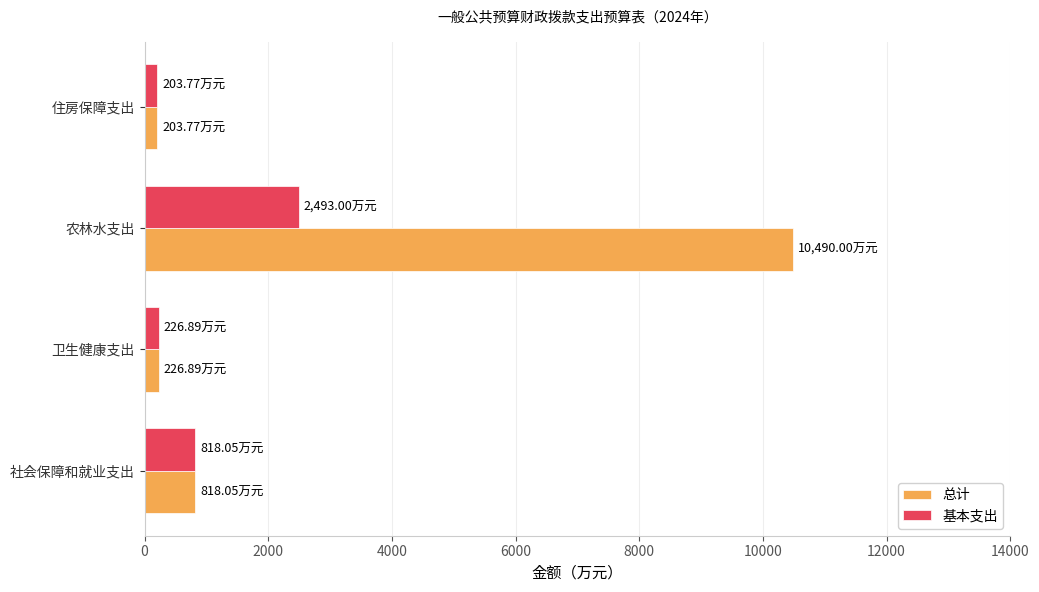

What is the difference between the maximum and minimum values in the 总计 series?

10286.2